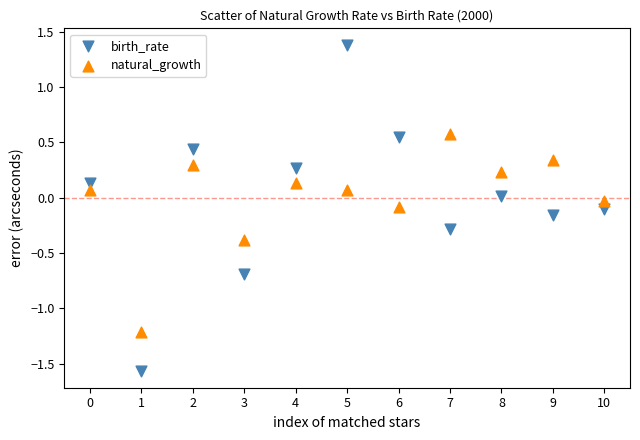

Which series reaches the minimum Y coordinate?

birth_rate